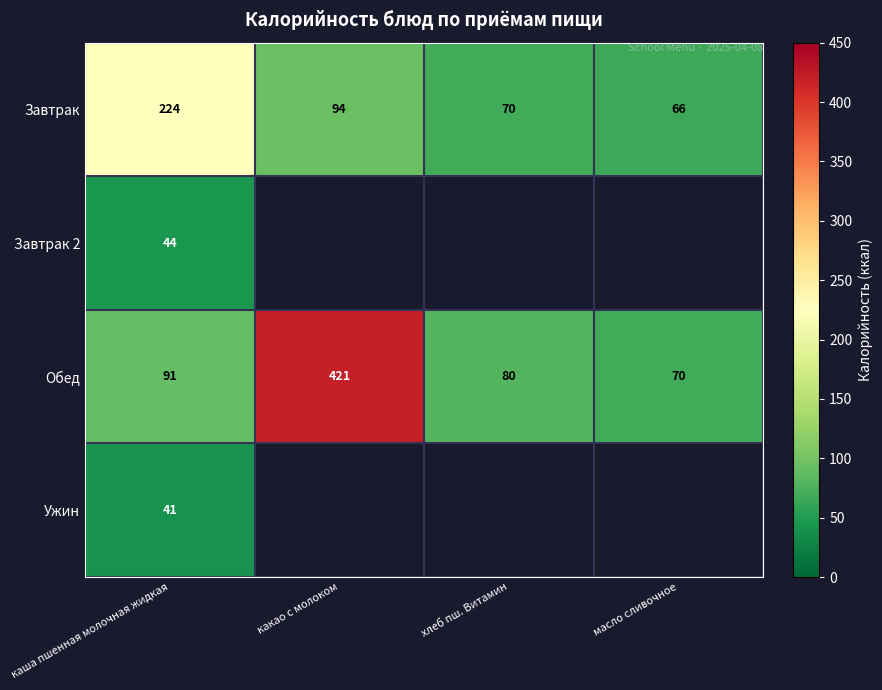

What is the sum of the Обед values at какао с молоком and каша пшенная молочная жидкая?

512